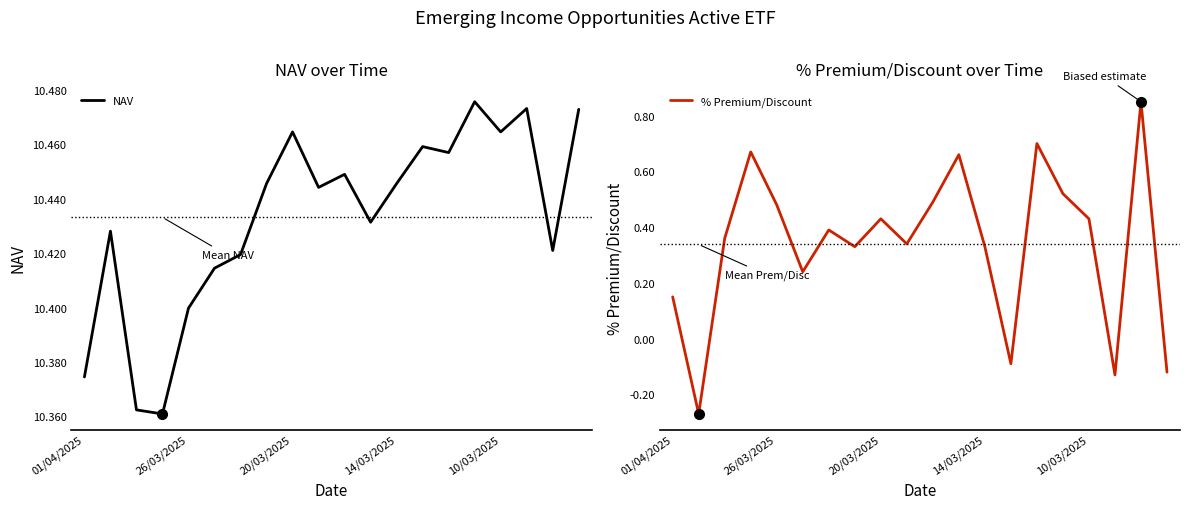

At which label does % Premium/Discount first exceed 0?

01/04/2025